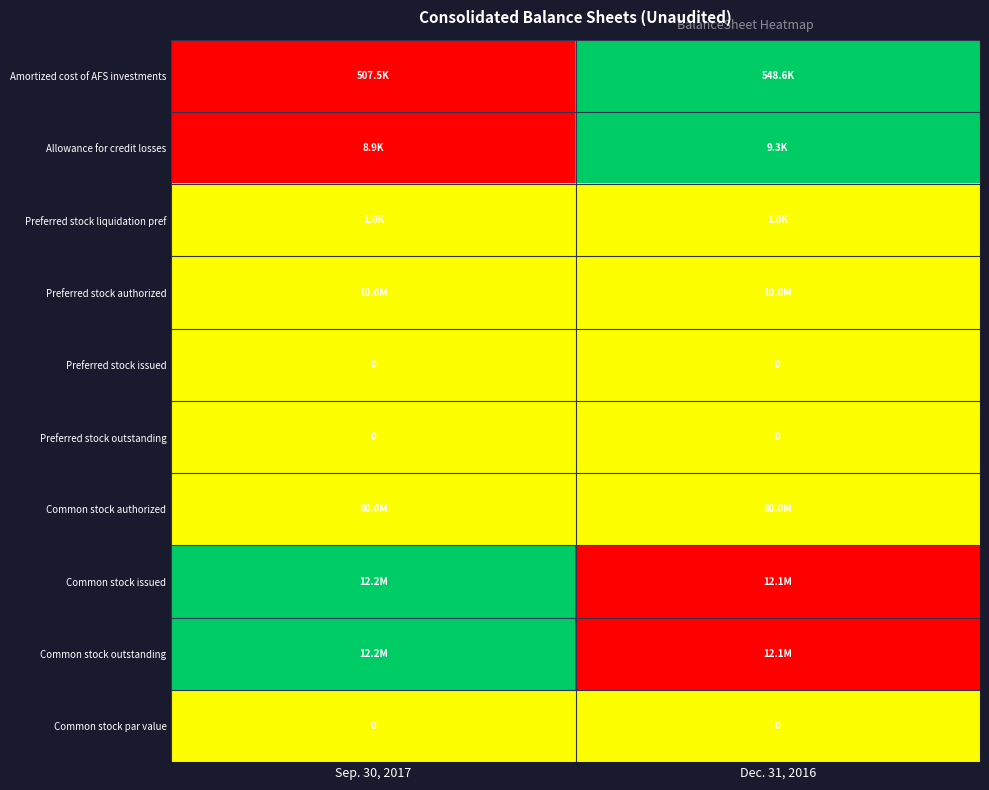

The value of Preferred stock issued at Sep. 30, 2017 is 0.0. True or false?

True